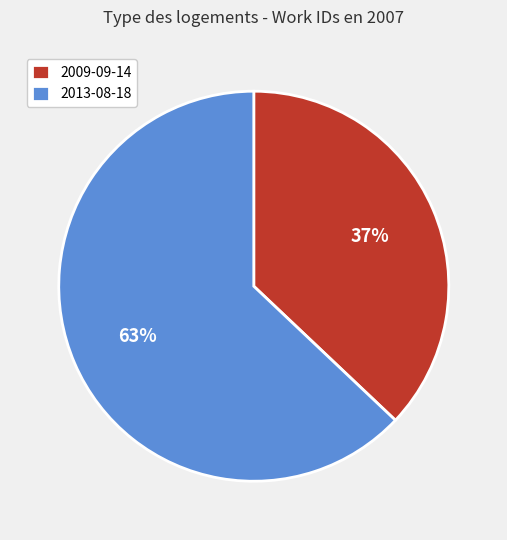

Which category accounts for the majority?

2013-08-18